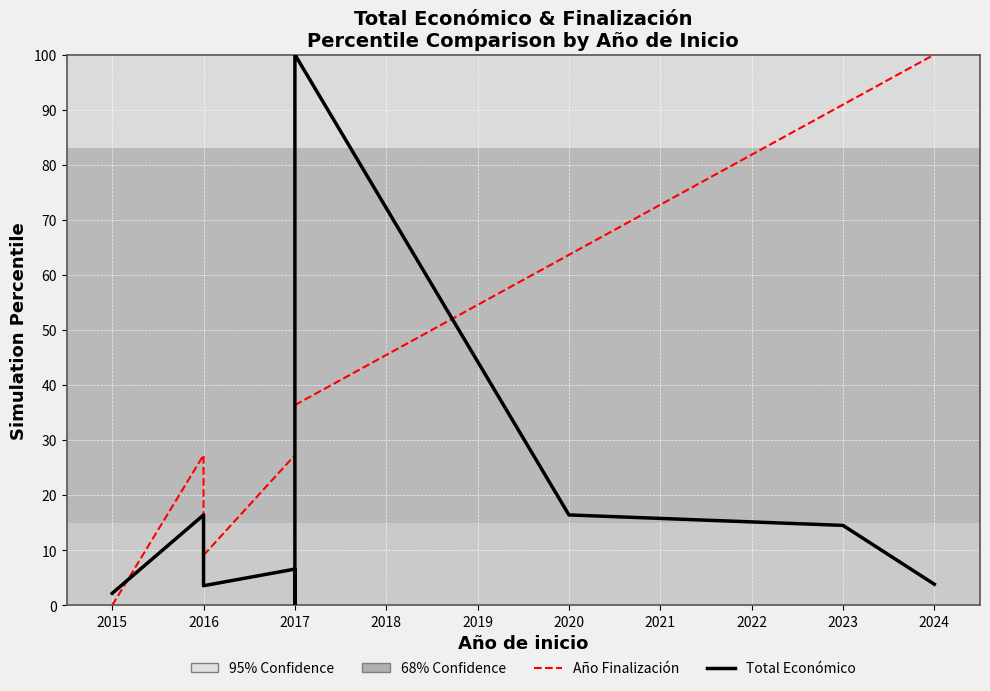

Reading left to right, transcribe all the data shown in this chart.

Total Económico (normalised): 2.2	16.4	3.6	6.6	0.0	31.5	100.0	16.4	14.5	3.8
Año de Finalización (normalised): 0.0	27.3	9.1	27.3	9.1	45.5	36.4	63.6	90.9	100.0